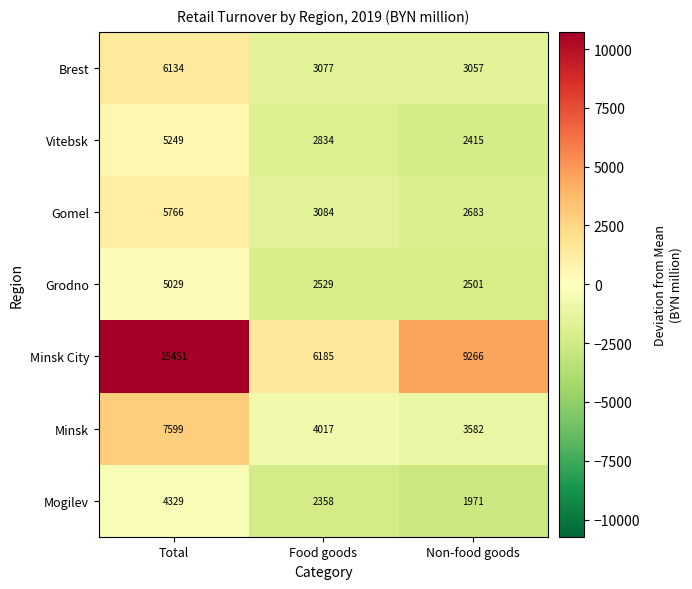

How many categories are shown in the chart?

3